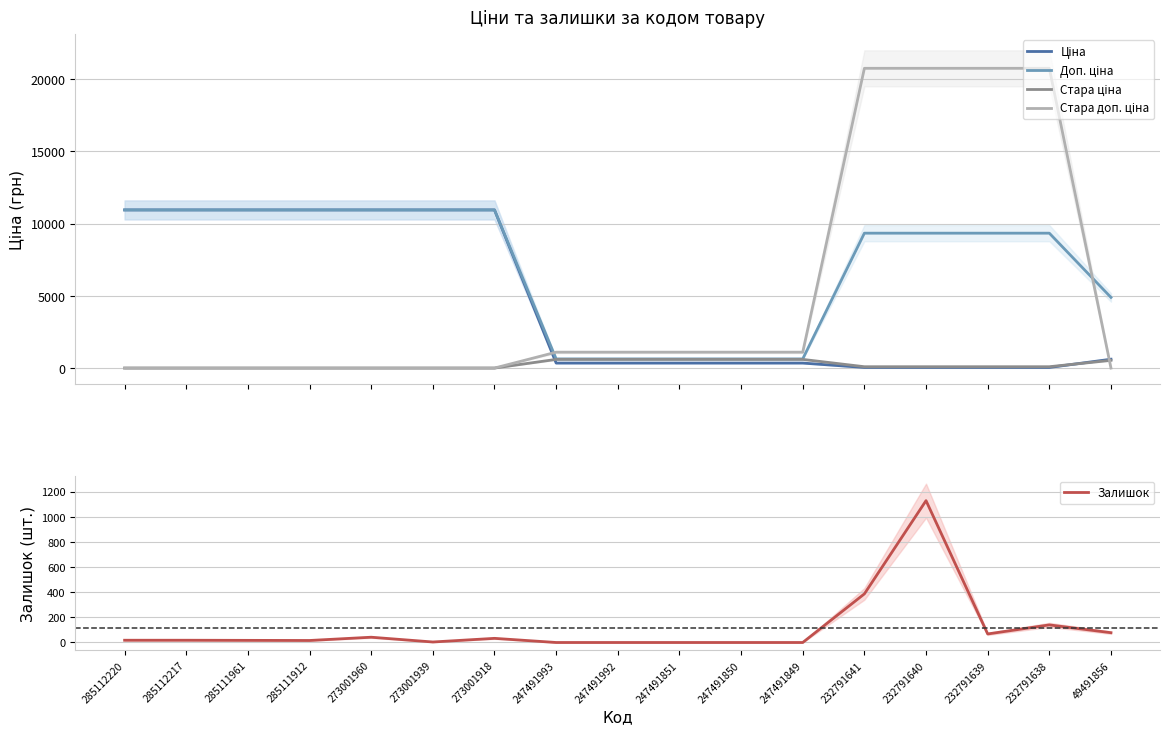

What is the maximum value for Доп. ціна?

10952.0